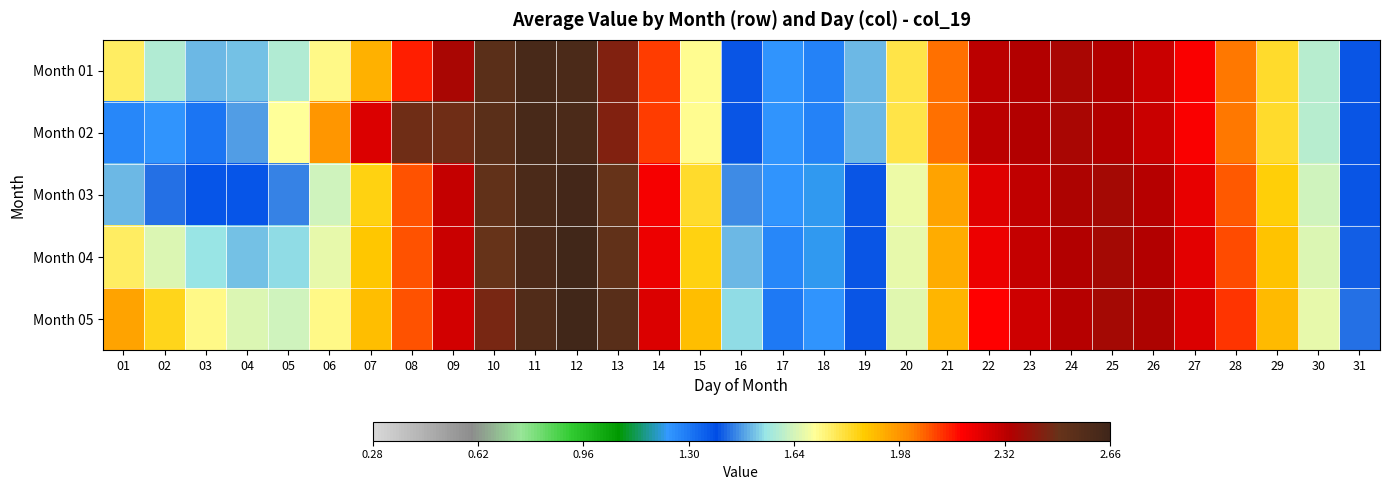

What is the minimum value shown in the chart?

1.2